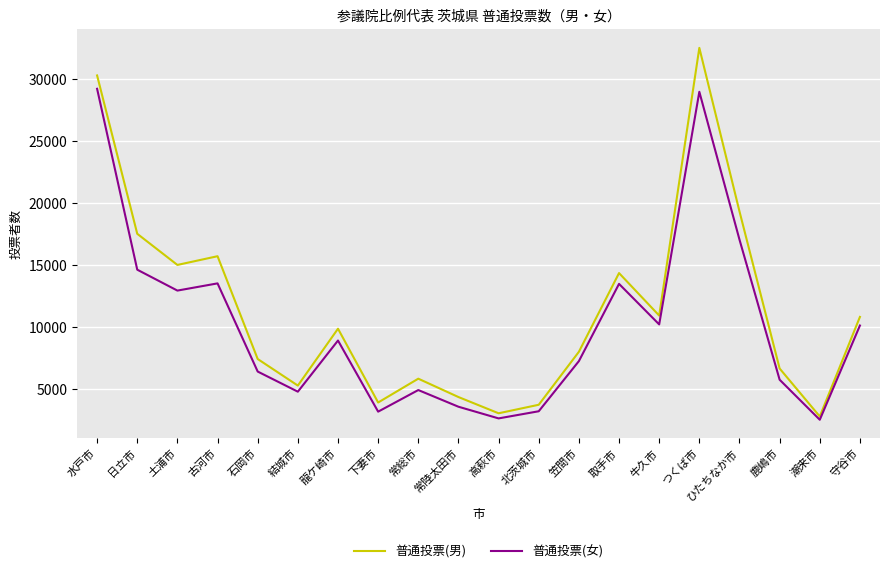

Is the value of 普通投票(男) at 石岡市 greater than the value of 普通投票(女) at 取手市?

No